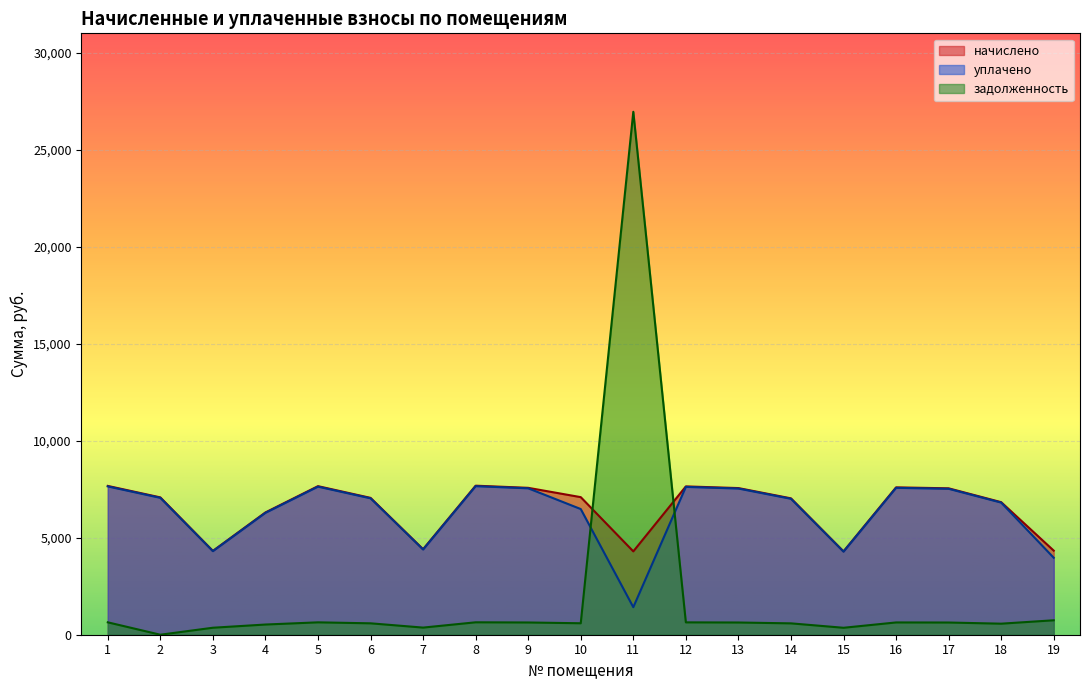

True or false: уплачено has more than 1 points higher than both neighbors.

True